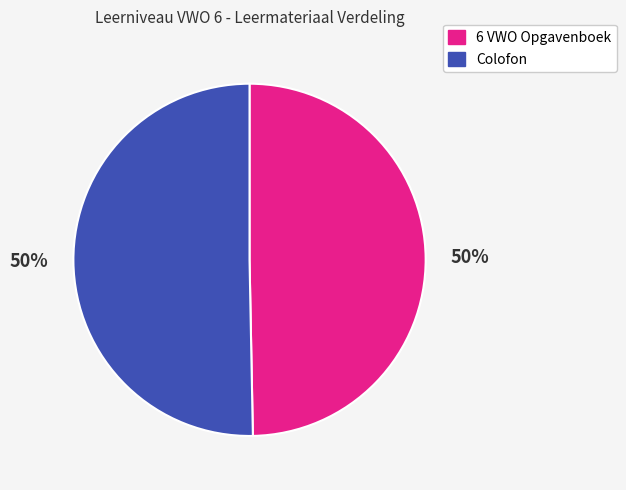

How many slices are in this pie chart?

2